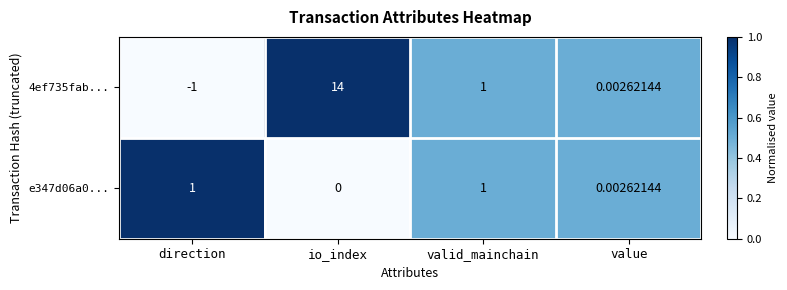

Which label corresponds to the smallest value in the chart?

direction